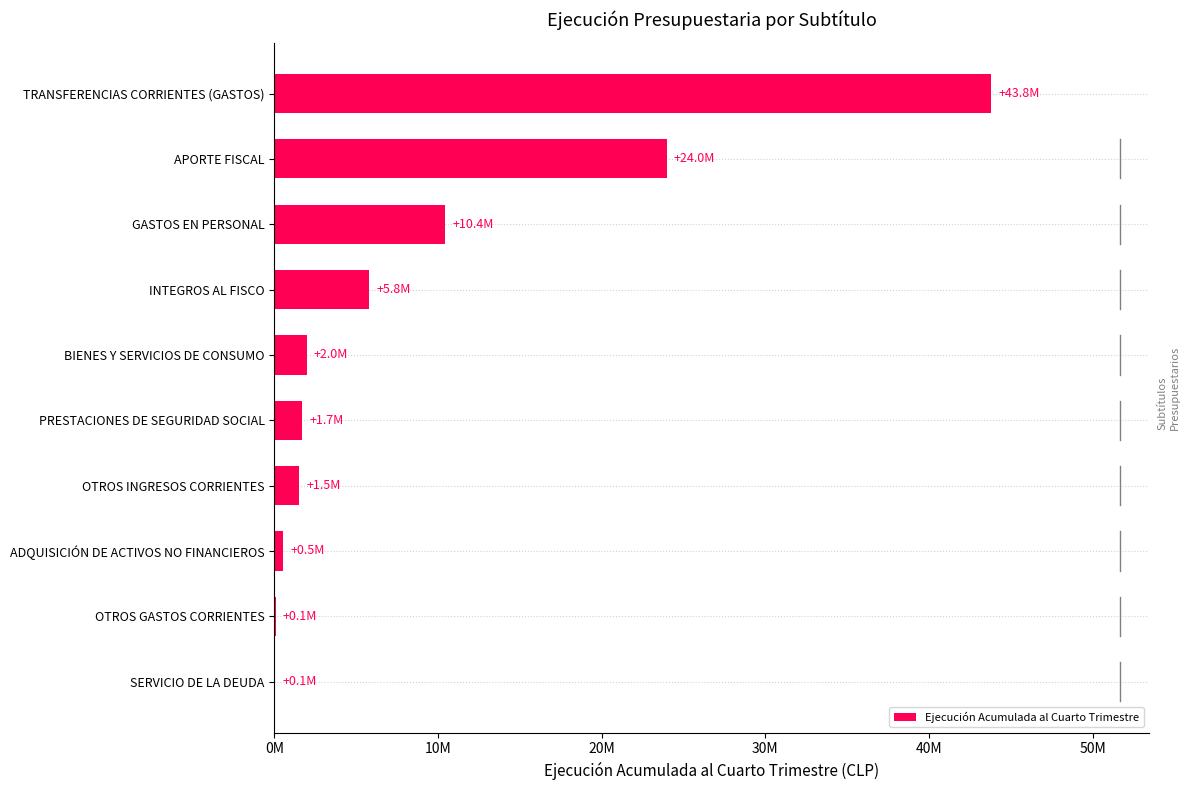

Which label corresponds to the largest value in the chart?

TRANSFERENCIAS CORRIENTES (GASTOS)